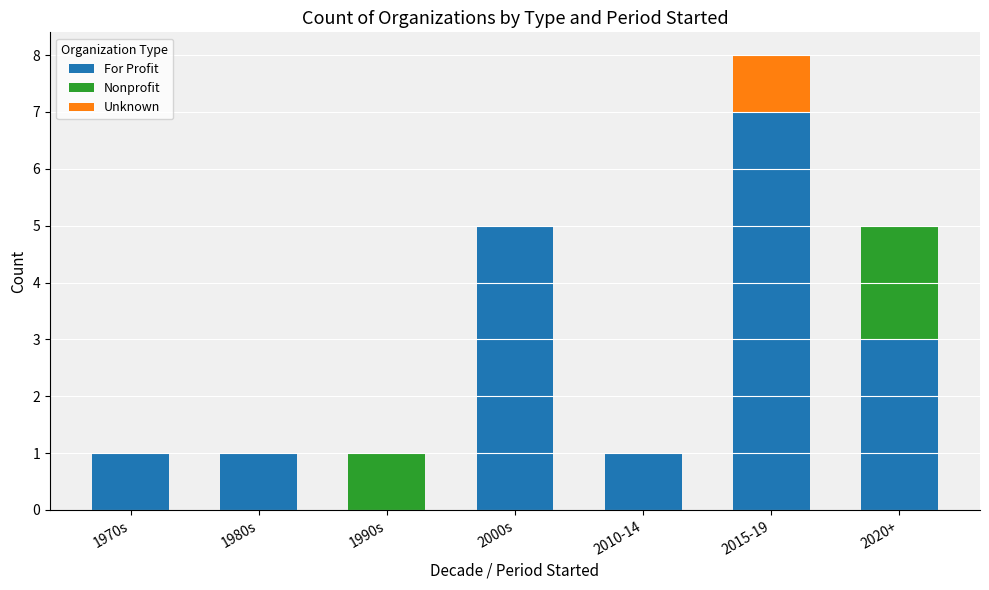

What is the average value of the For Profit series?

3